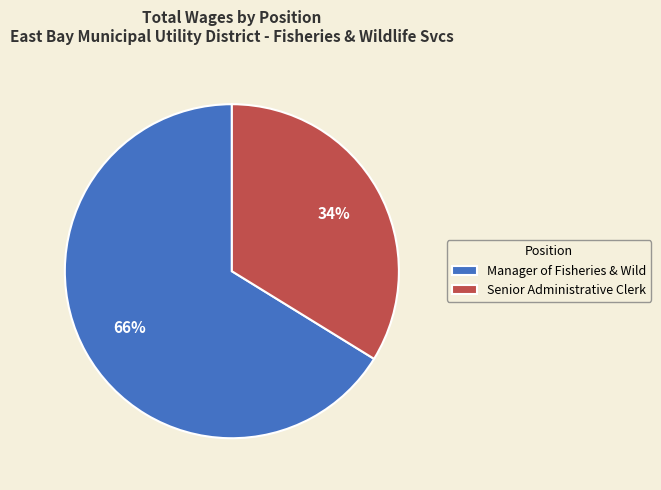

Do Senior Administrative Clerk and Manager of Fisheries & Wild together represent more than half of the pie?

Yes